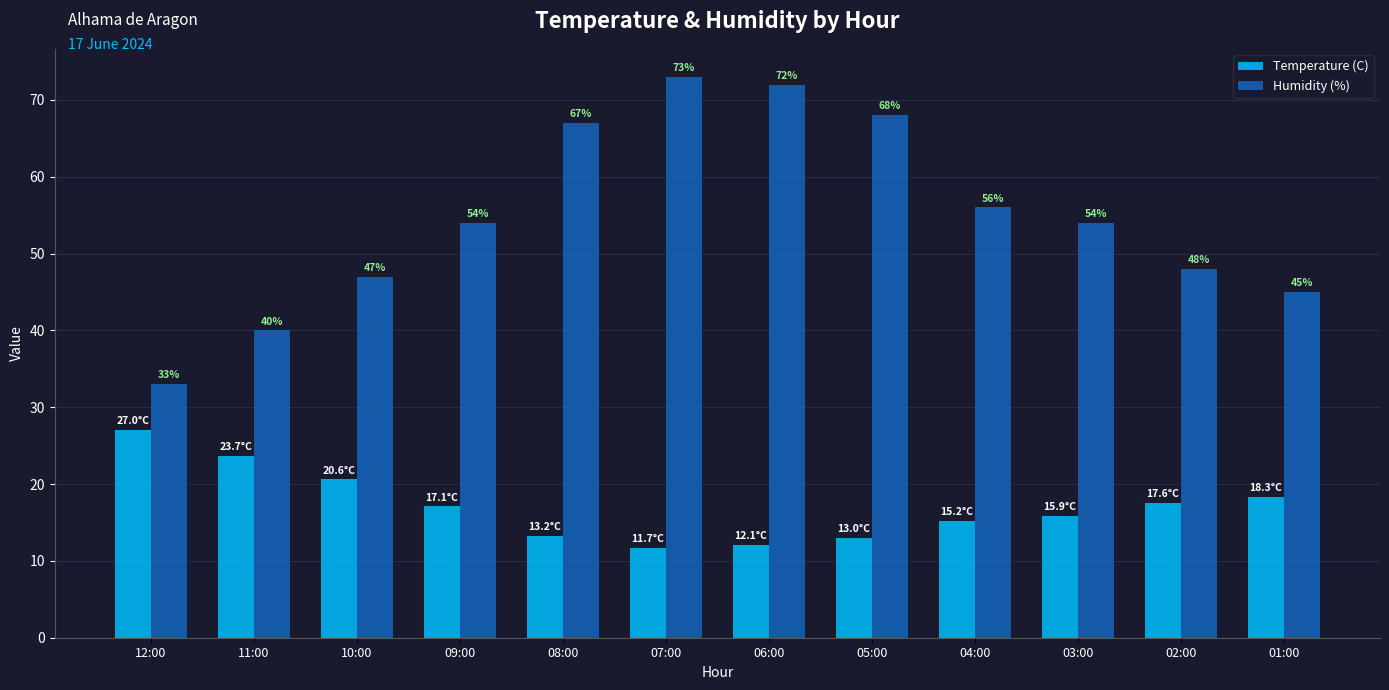

What is the lowest value of the Temperature (C) series?

11.7